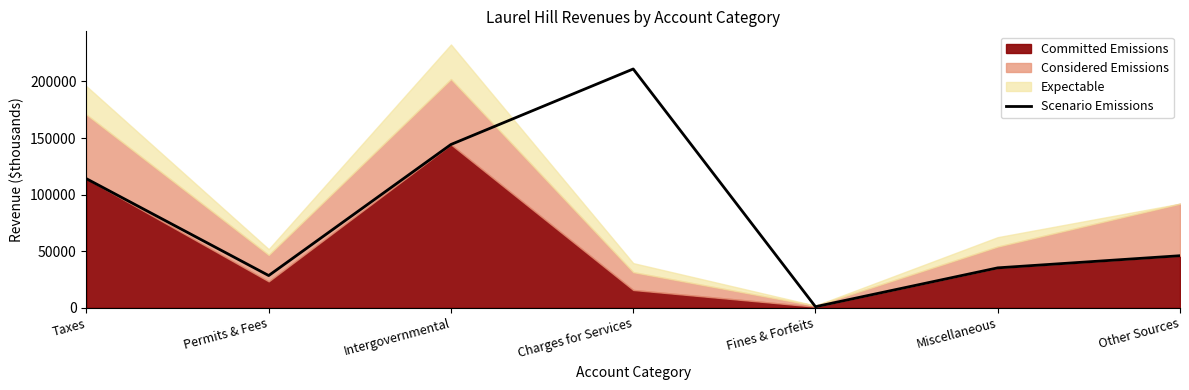

Which category has the lowest value in the Scenario Emissions series?

Fines & Forfeits